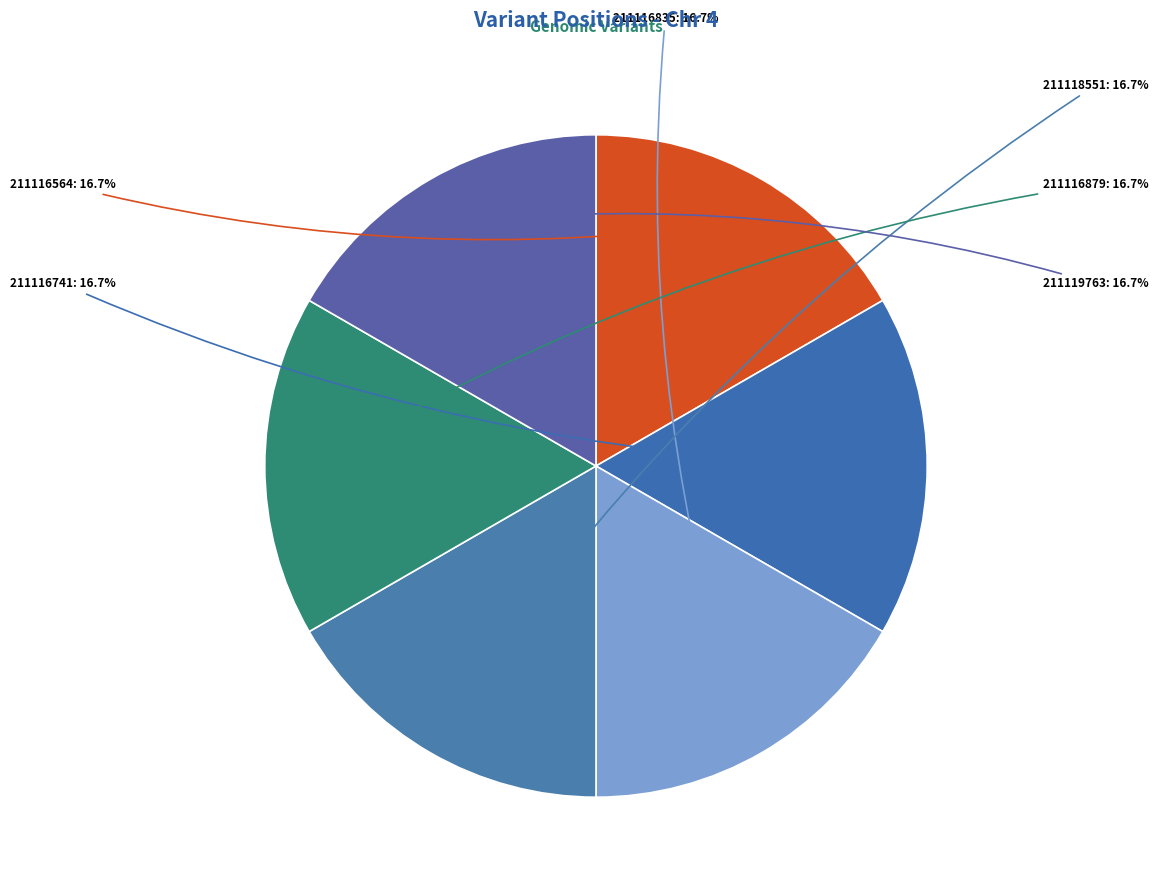

What percentage is the 211119763 slice, to the nearest percent?

17%